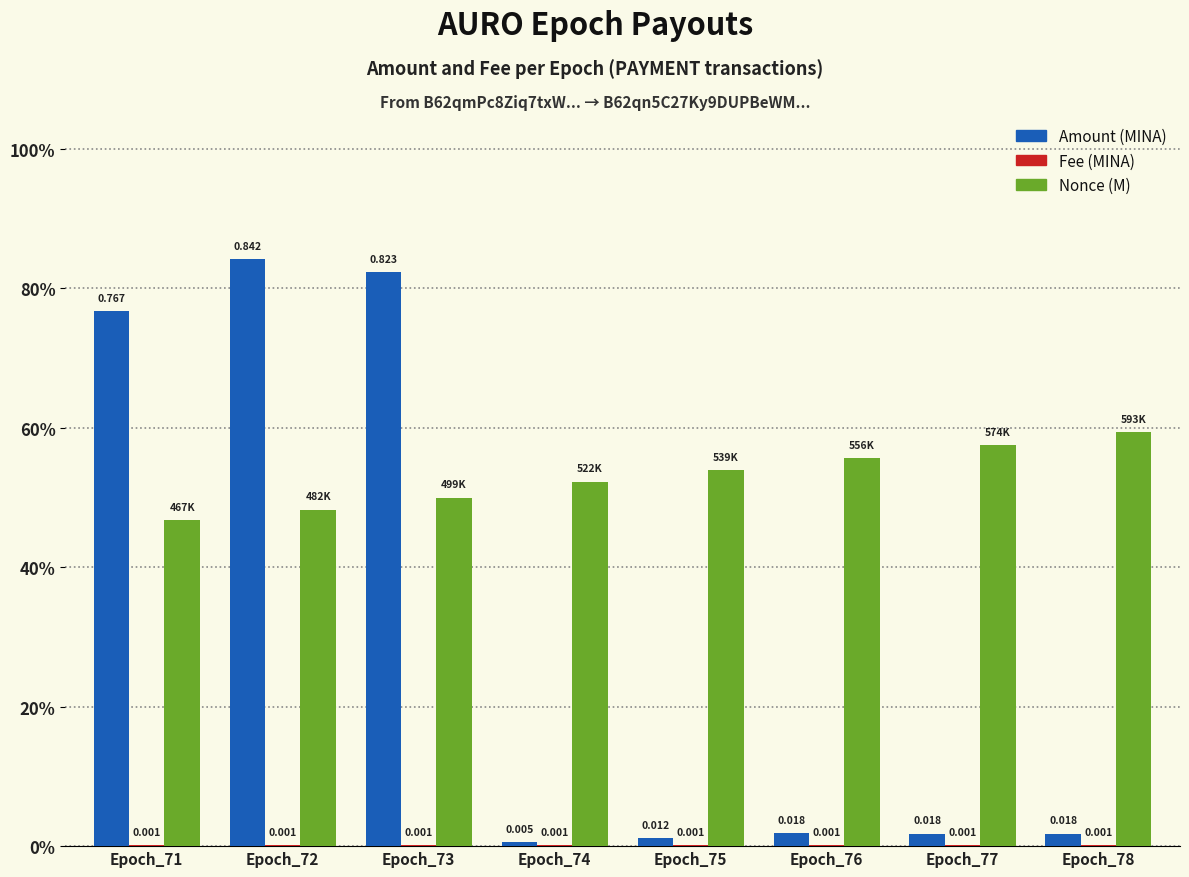

Are the bars grouped side by side (vs. stacked)?

Yes